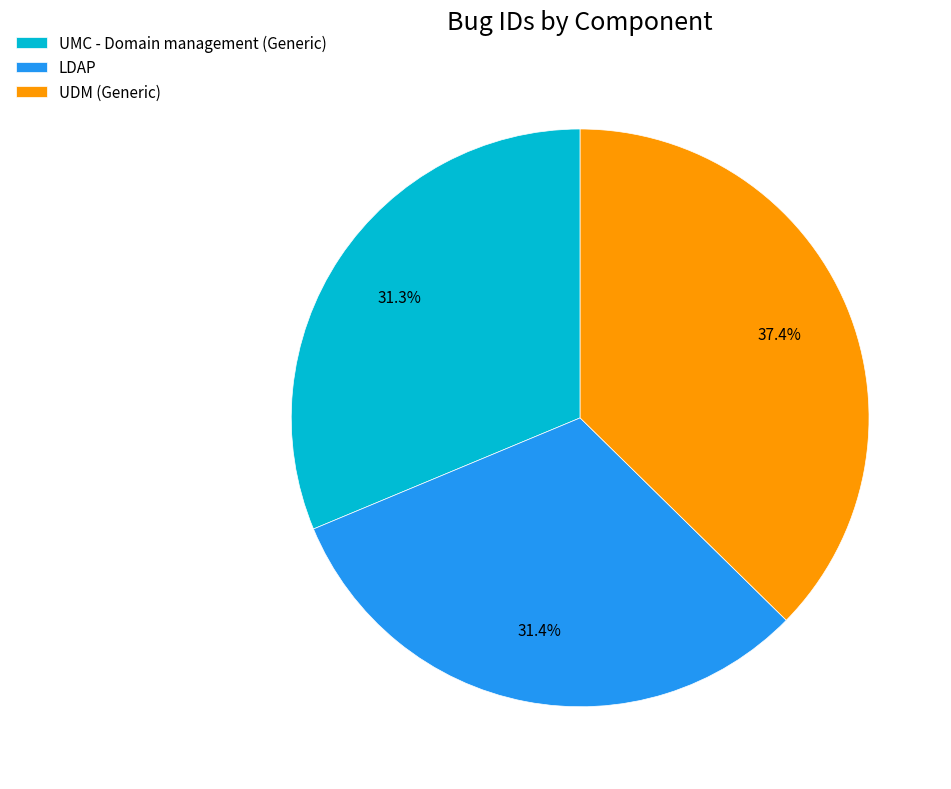

What is the ratio of the value at UDM (Generic) to the value at UMC - Domain management (Generic)?

1.2